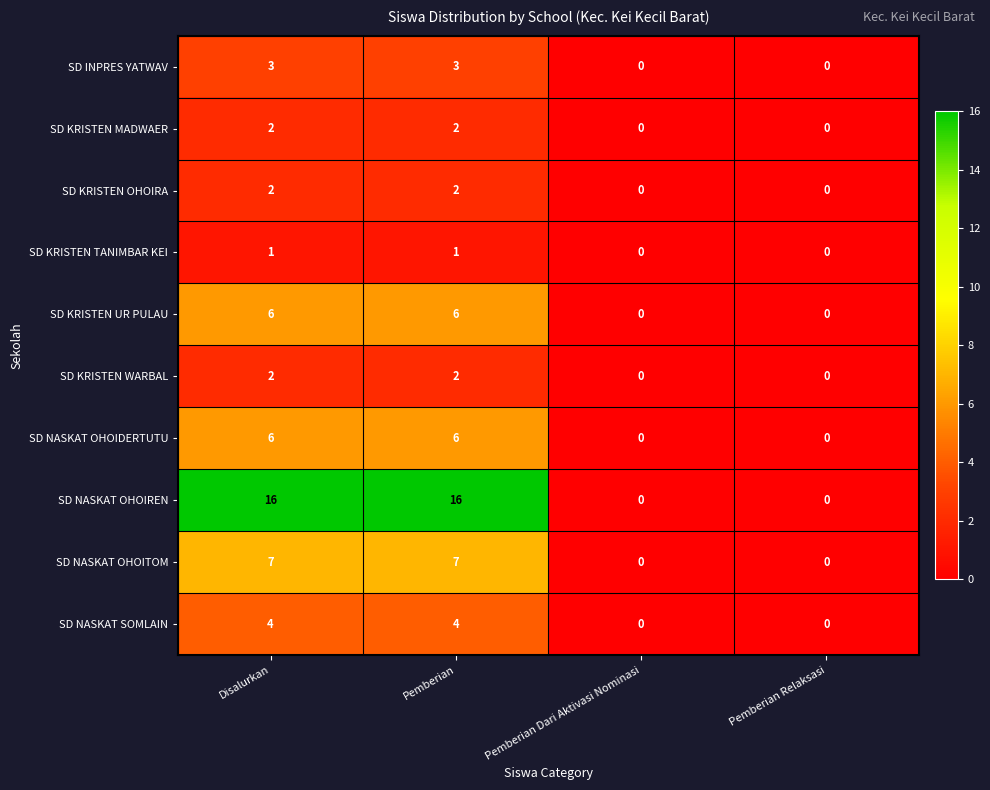

At how many categories does at least one series exceed 7?

2